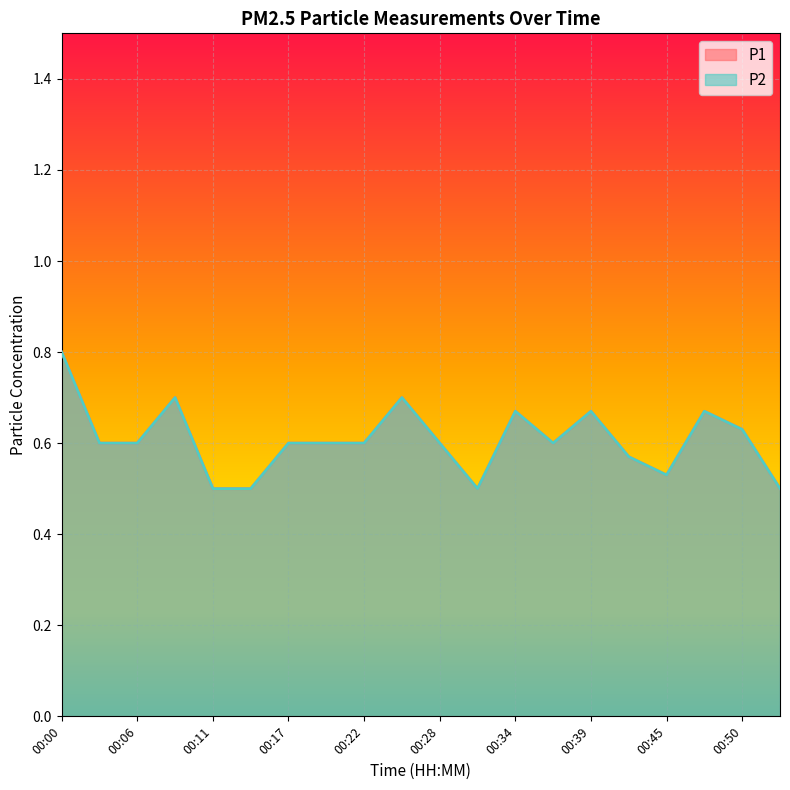

What is the total value across all series at 00:31?

1.0